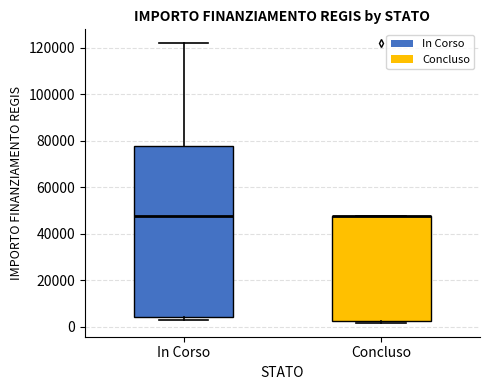

Which box is the tallest, from its lower edge to its upper edge?

In Corso